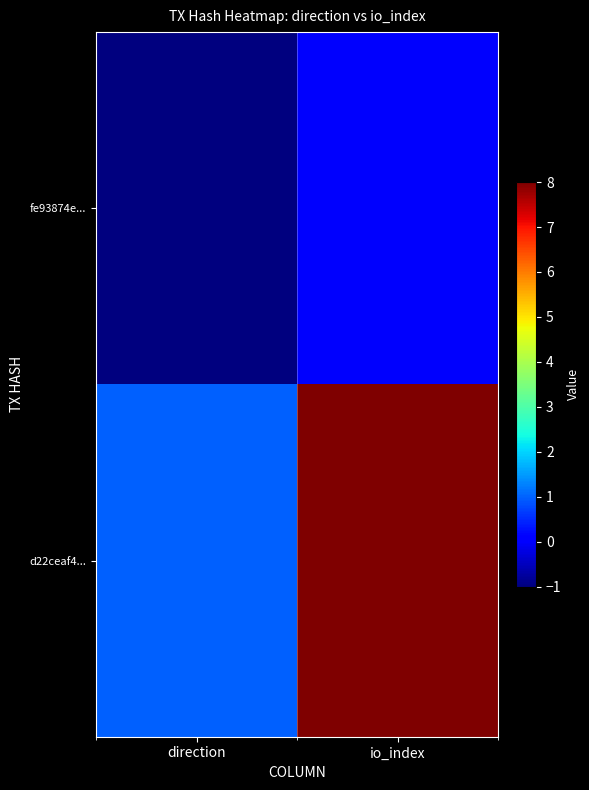

Which category has the lowest value across all series?

direction